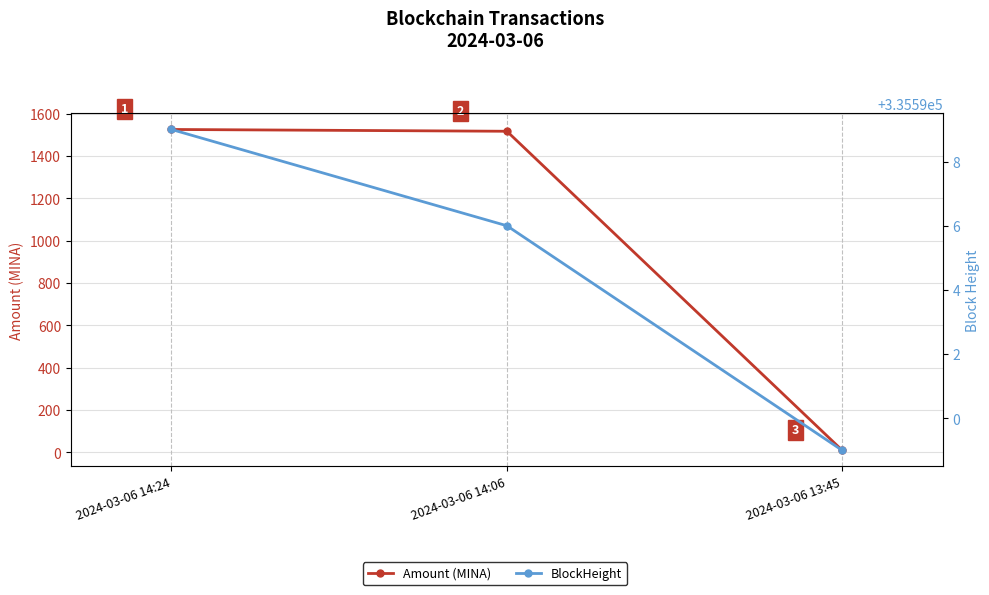

What is the label of the 1st point from the left?

2024-03-06 14:24